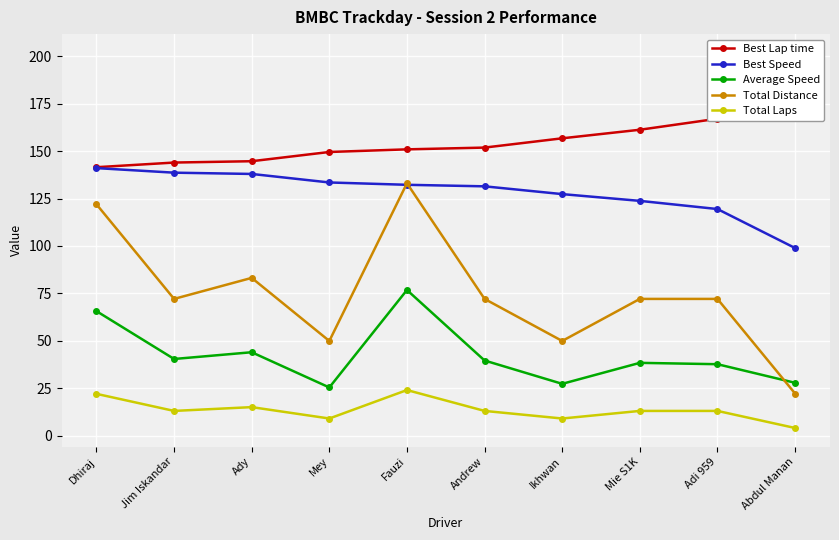

Which category has the highest value in the Average Speed series?

Fauzi